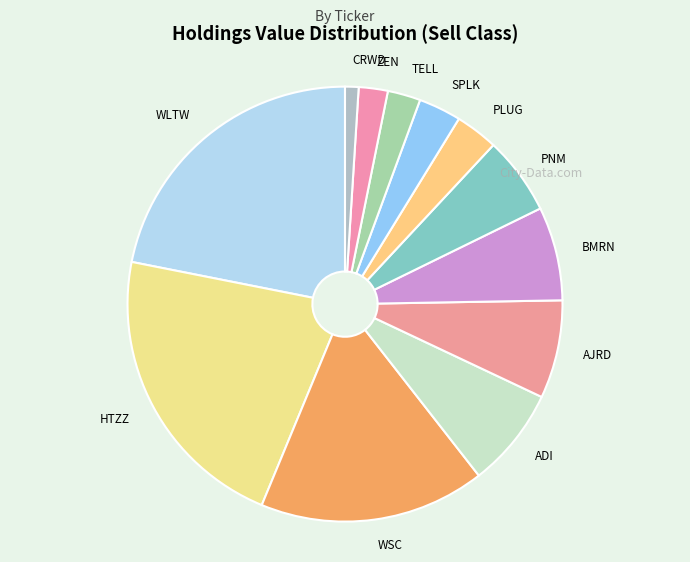

Is there a majority slice in this chart?

No